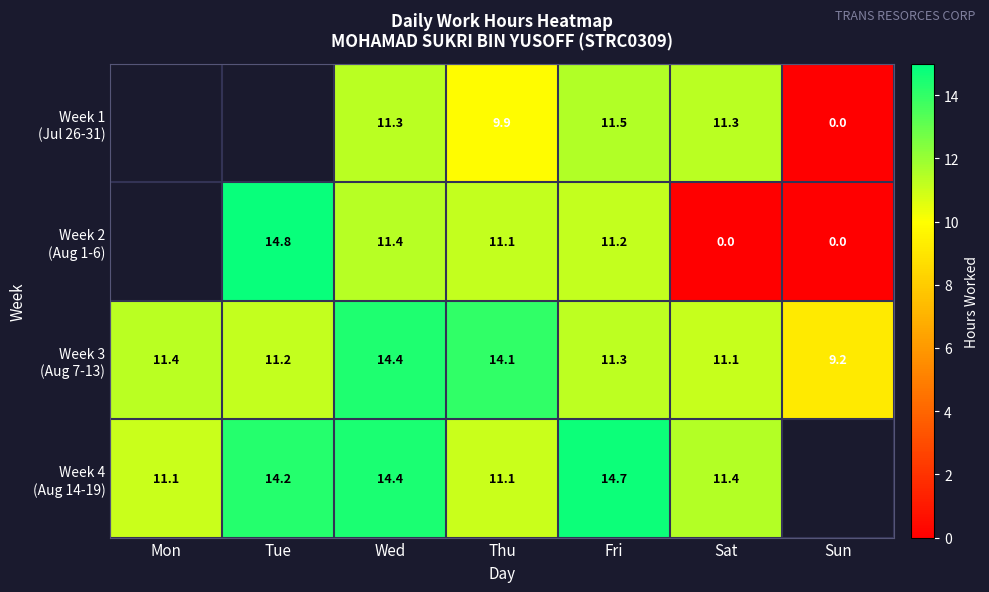

The Week 1 (Jul 26-31) series shows 11.3 at Sat. True or false?

True